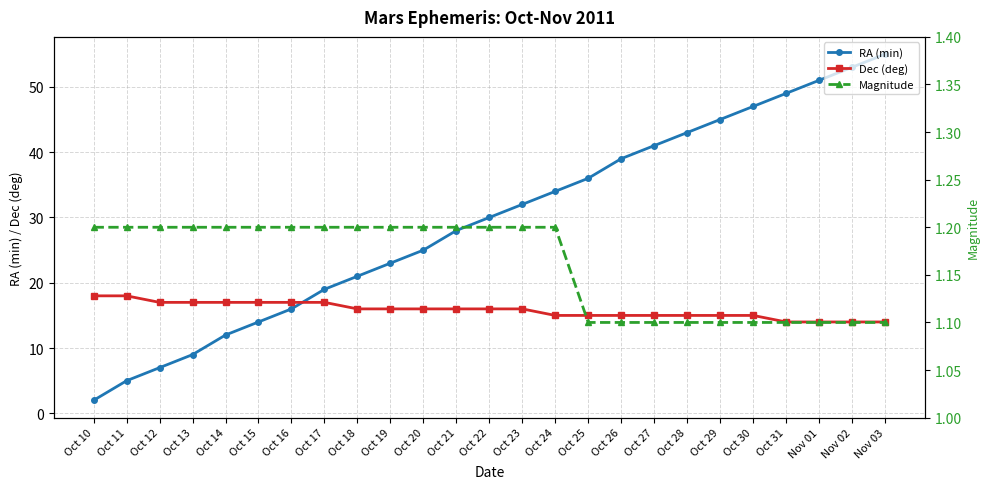

At which category is the sum across all series the highest?

Nov 03